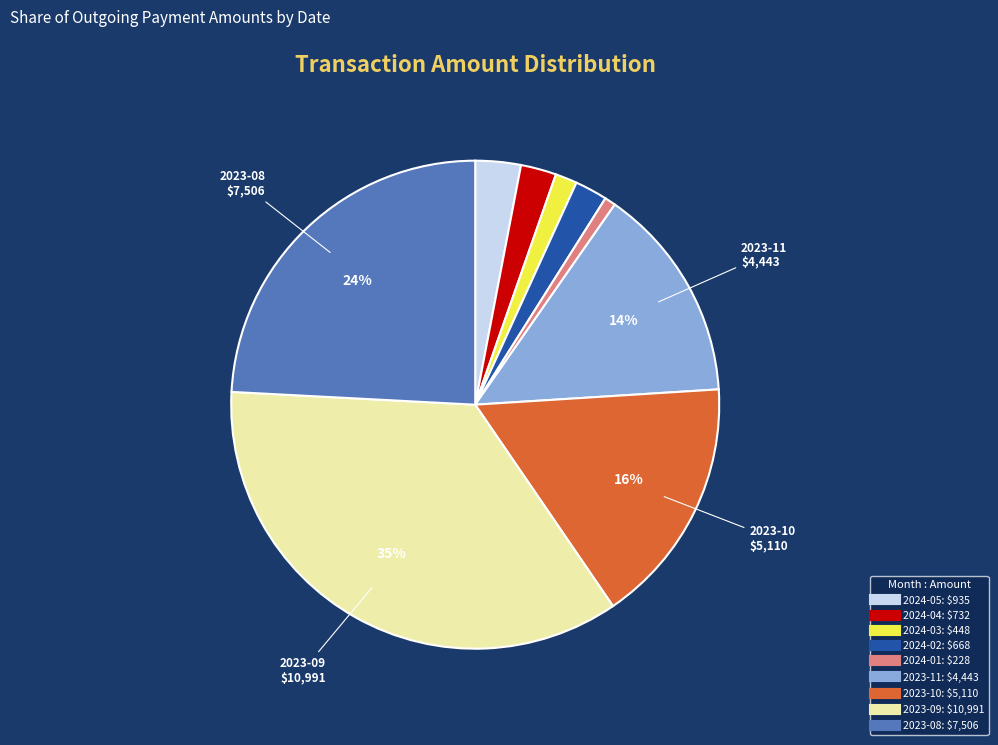

Count the number of slices in the pie.

9